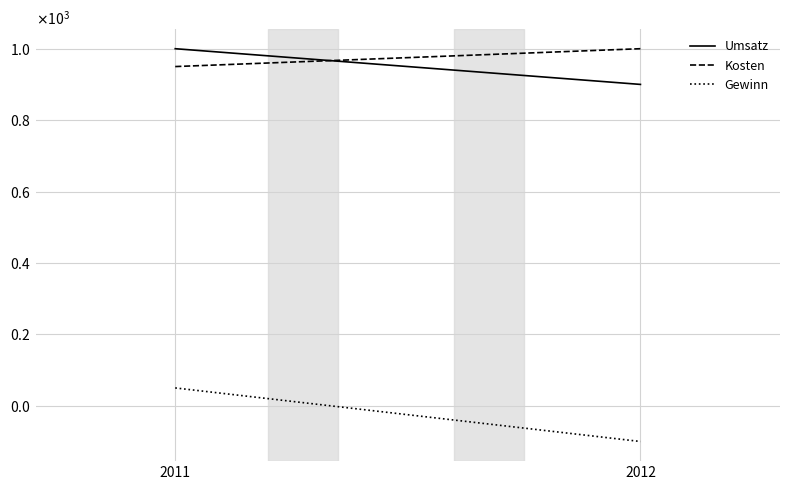

At which category does the chart reach its peak across all series?

2011